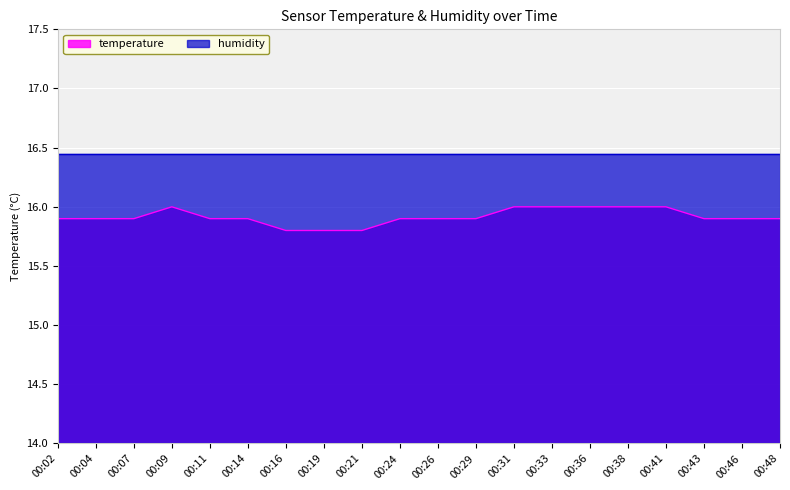

True or false: the data has more than 0 interior local peaks.

True